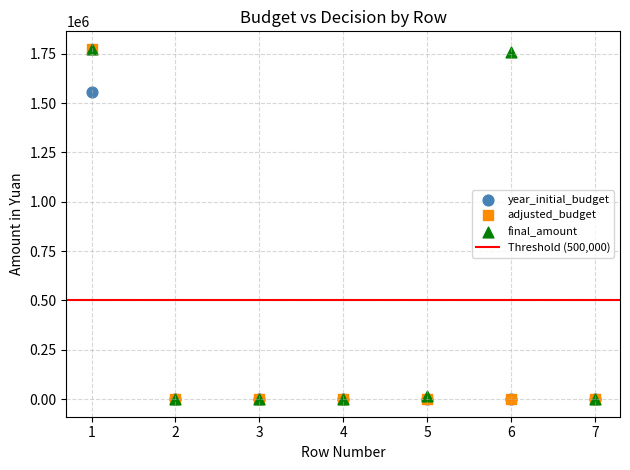

Across all series, what Y value is closest to 887303?

1557389.6